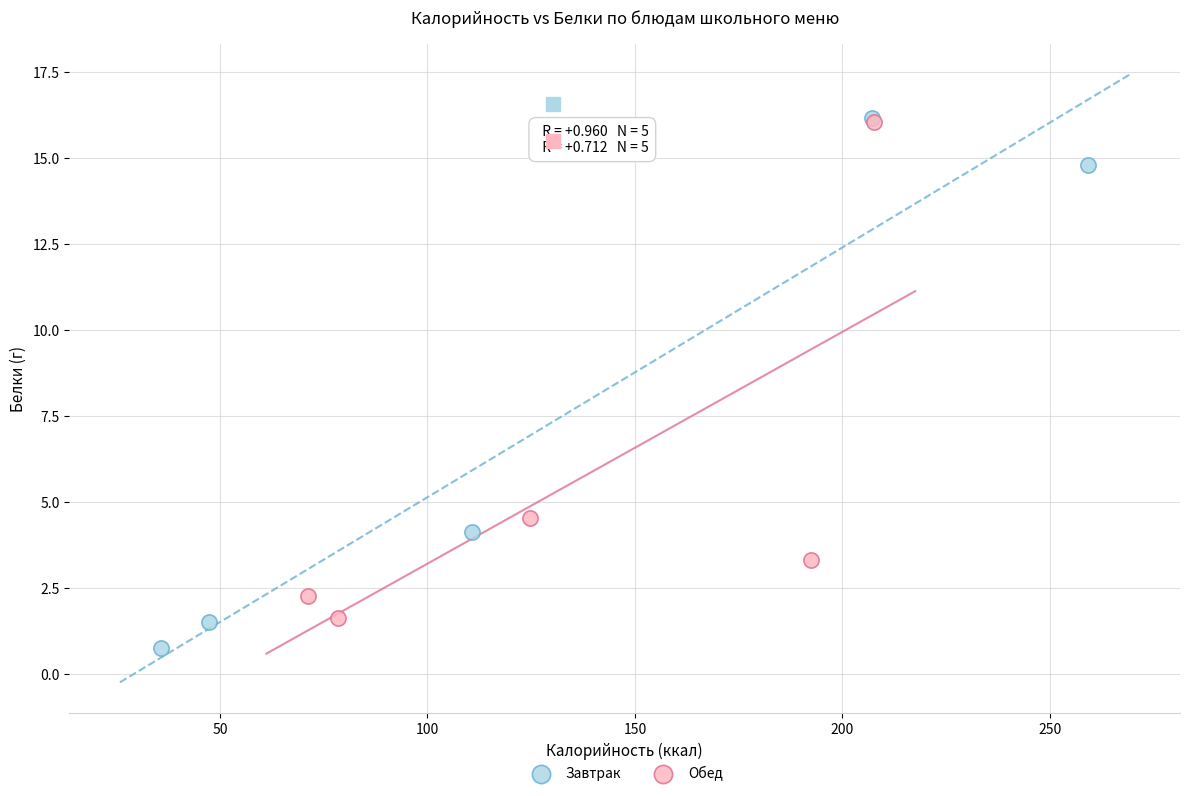

Which series has the widest spread of Y values?

Завтрак